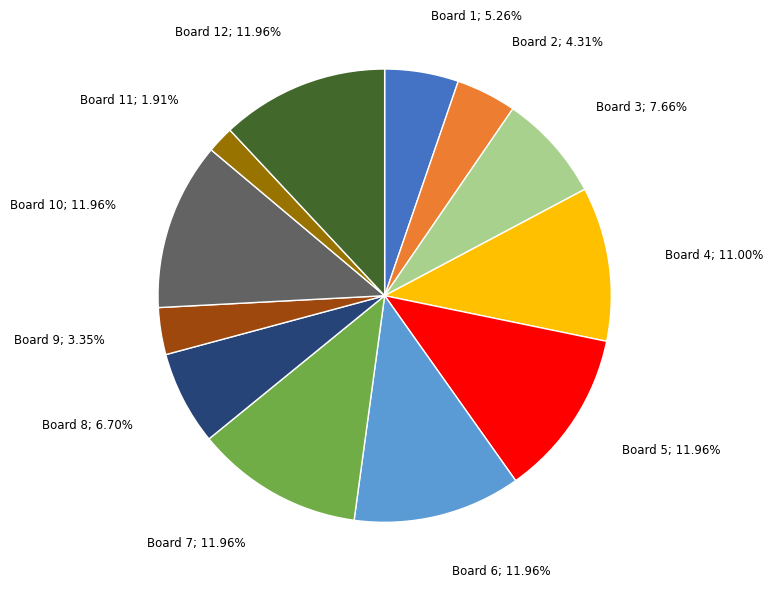

Is there any slice that represents more than half of the pie?

No